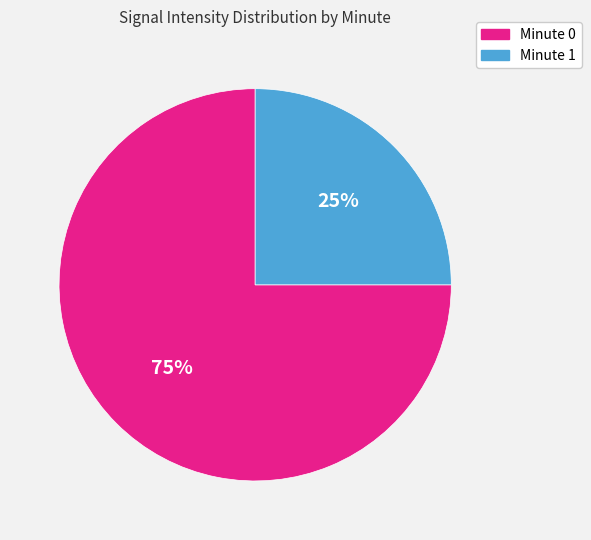

To the nearest percent, what is the difference between the largest and smallest slice percentages?

50%